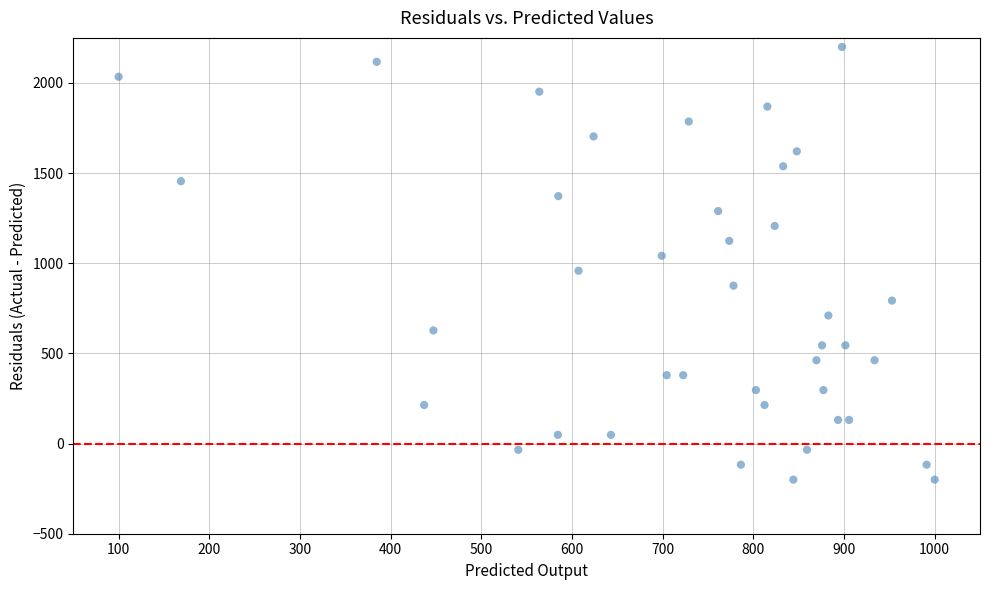

What is the range of X values (max minus min)?

900.0